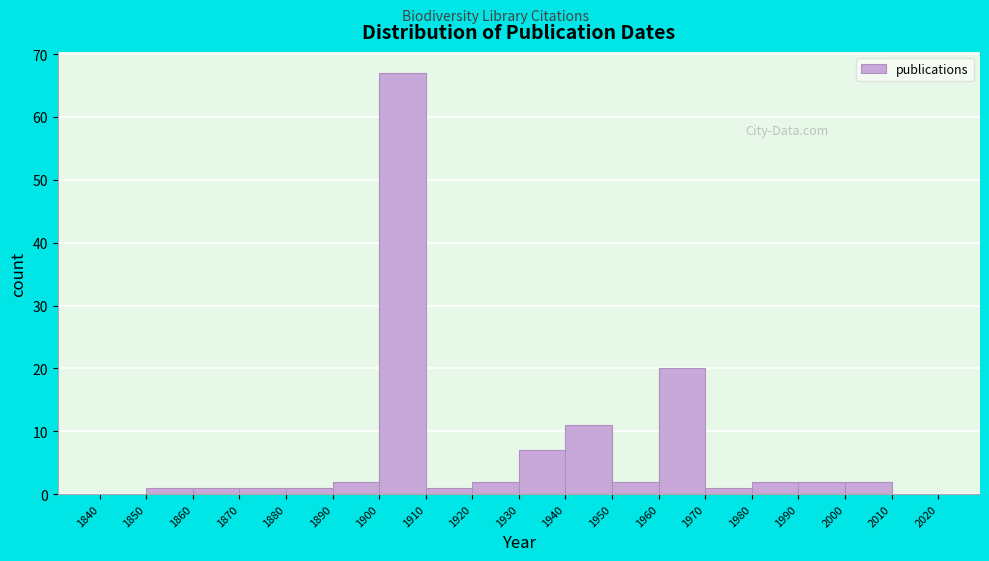

Reading left to right, transcribe this chart: for each bar, give the range it covers on the x-axis and its height. The values are not printed on the chart, so give them approximately, as read against the axis.

1840 to 1850: 0
1850 to 1860: 1
1860 to 1870: 1
1870 to 1880: 1
1880 to 1890: 1
1890 to 1900: 2
1900 to 1910: 67
1910 to 1920: 1
1920 to 1930: 2
1930 to 1940: 7
1940 to 1950: 11
1950 to 1960: 2
1960 to 1970: 20
1970 to 1980: 1
1980 to 1990: 2
1990 to 2000: 2
2000 to 2010: 2
2010 to 2020: 0